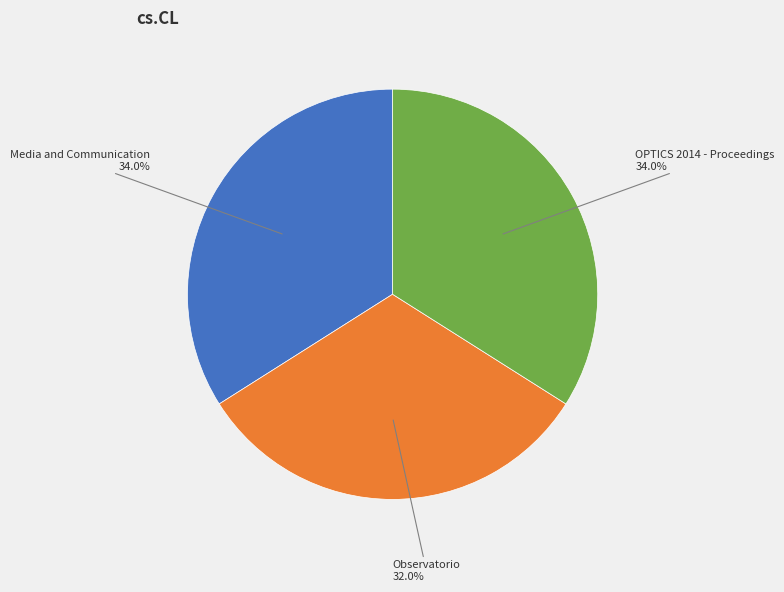

Is there any slice that represents more than half of the pie?

No